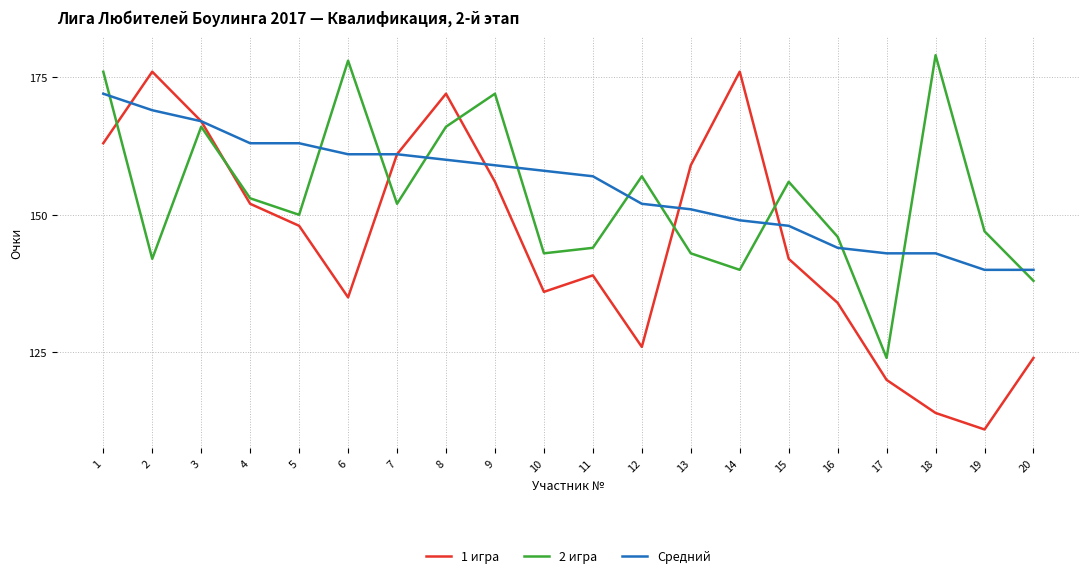

What is the minimum value shown in the chart?

111